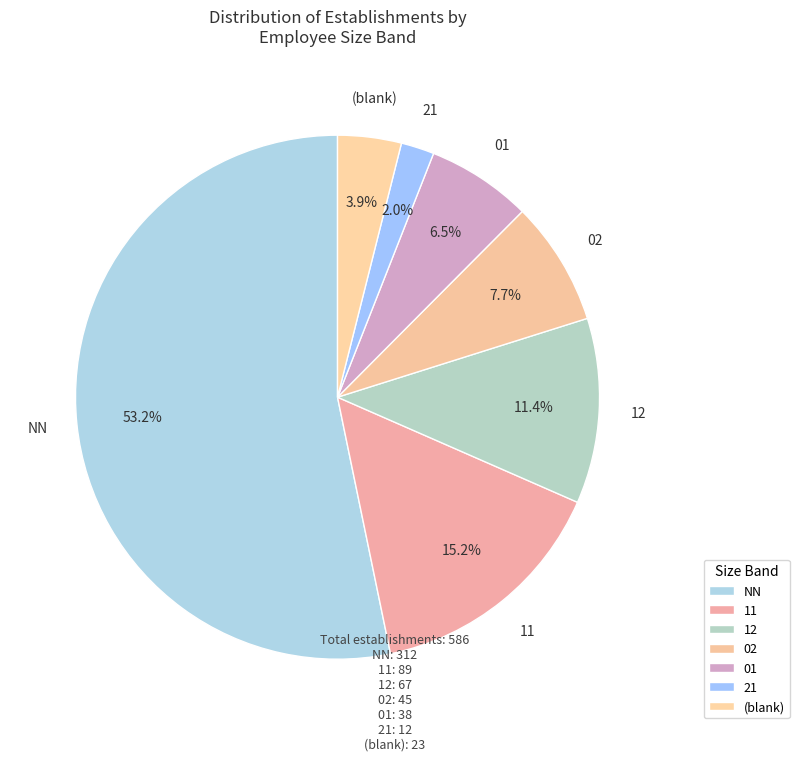

To the nearest percent, what is the average slice percentage?

14%